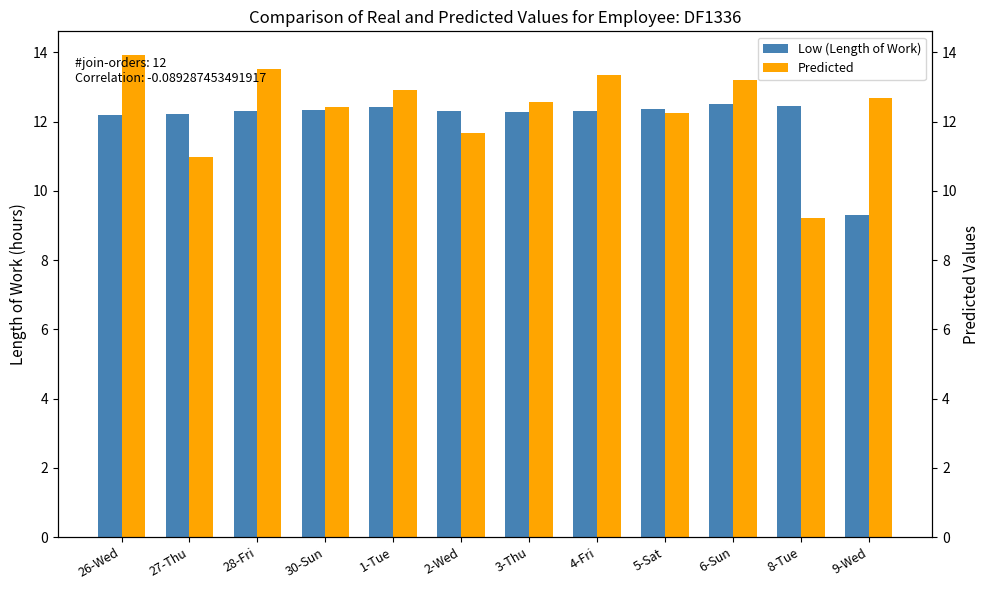

What position from the left is 9-Wed?

12